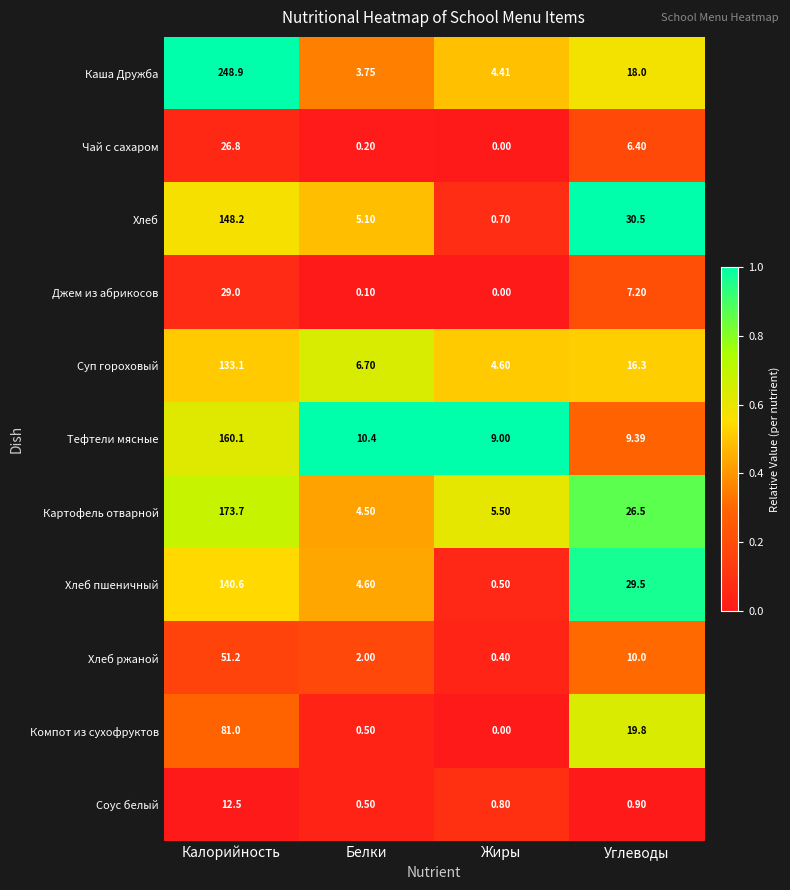

At which label is Чай с сахаром closest to 13?

Углеводы